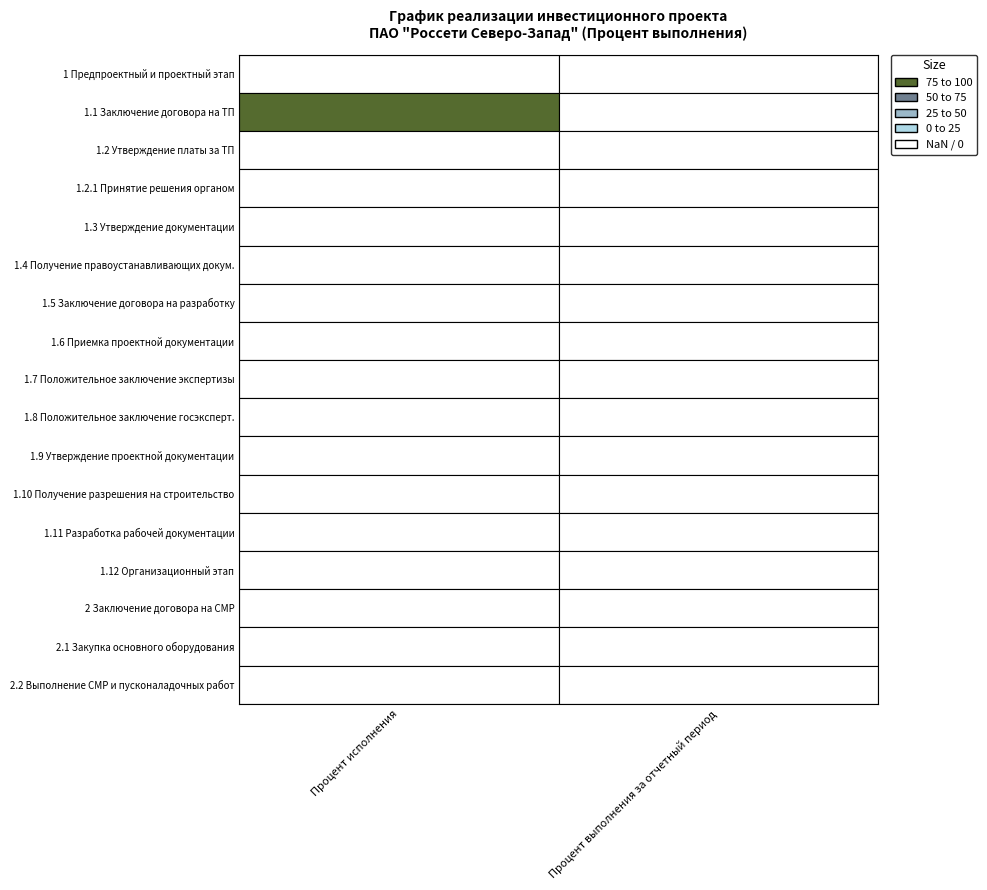

The value of 2.2. at 1.1. is 0. True or false?

True